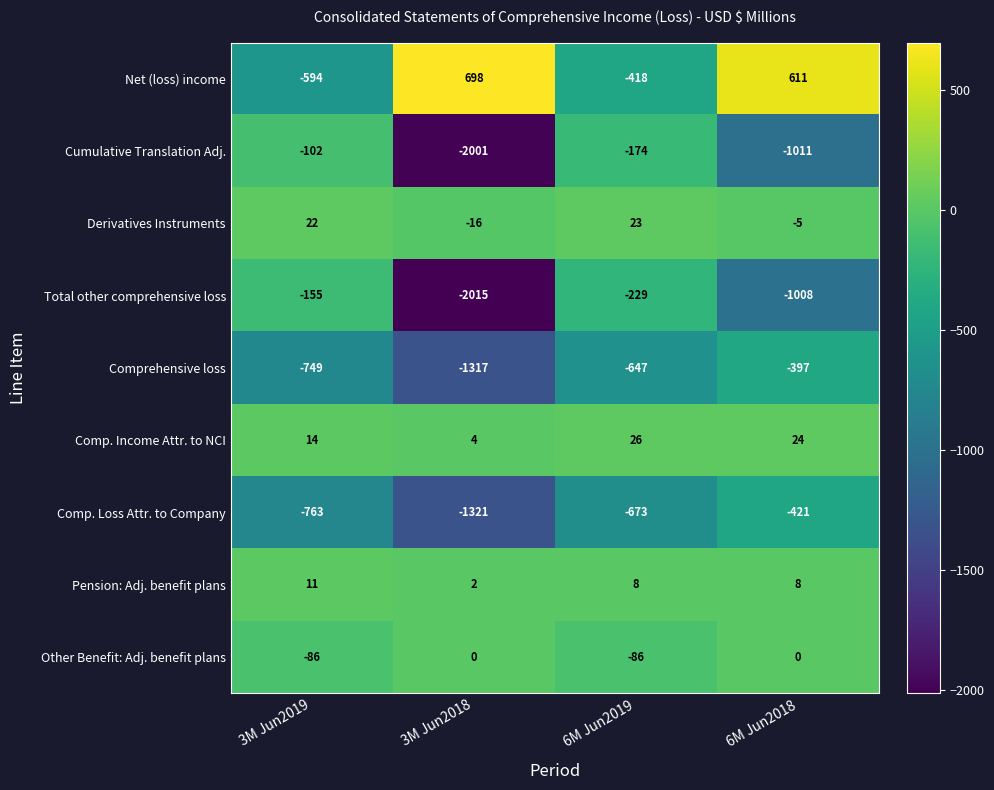

At which label is Total other comprehensive loss closest to -1085?

6M Jun2018